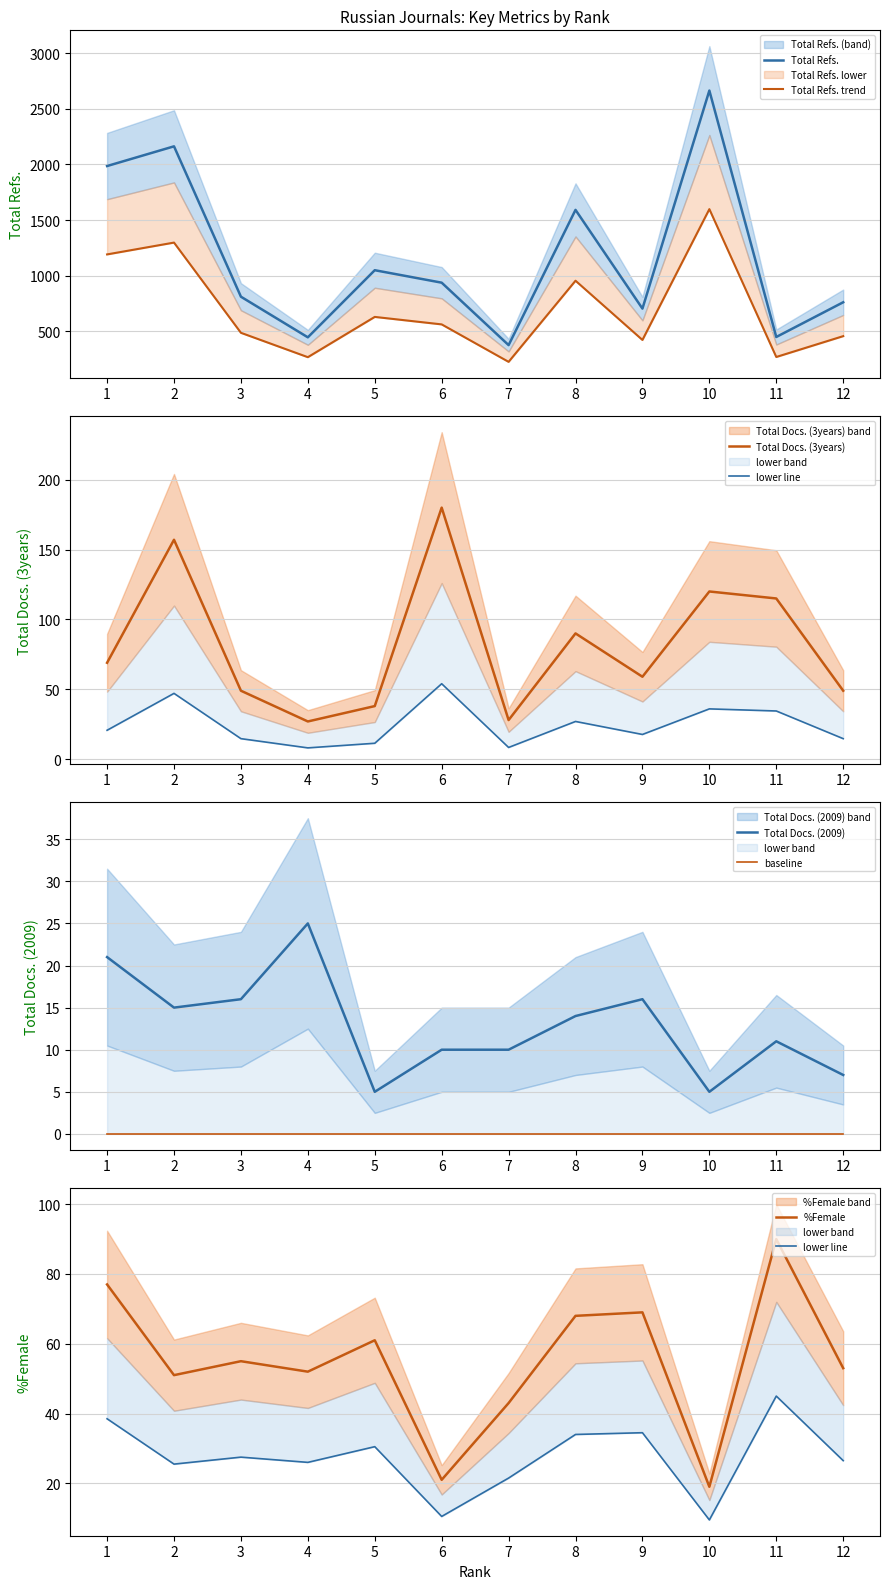

True or false: Total Docs. (3years) has more than 1 interior local peaks.

True